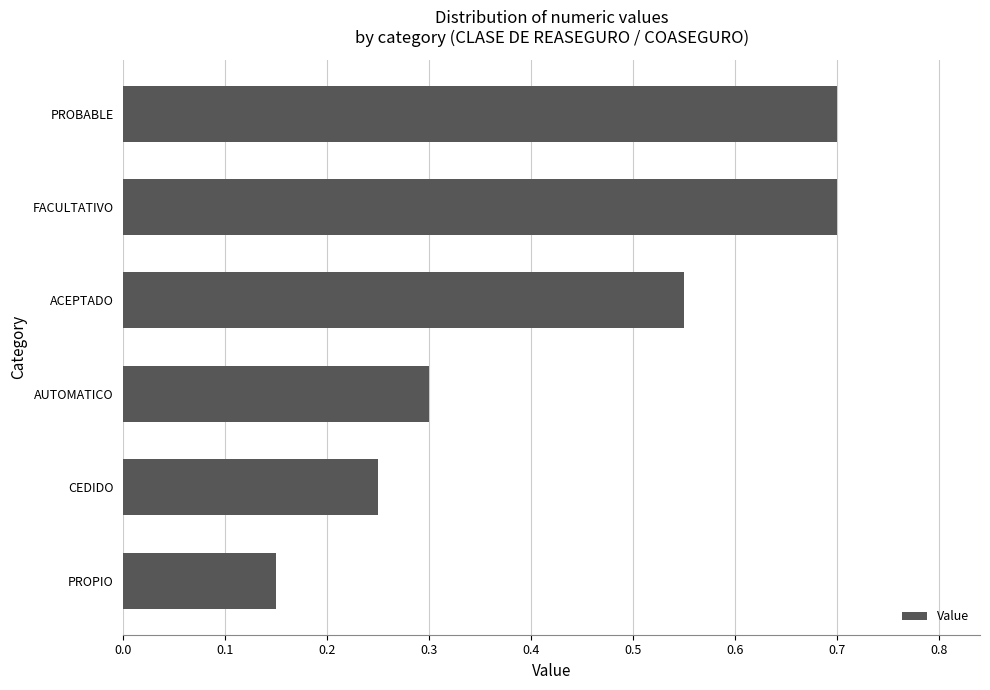

What is the change in value from AUTOMATICO to FACULTATIVO?

+0.4